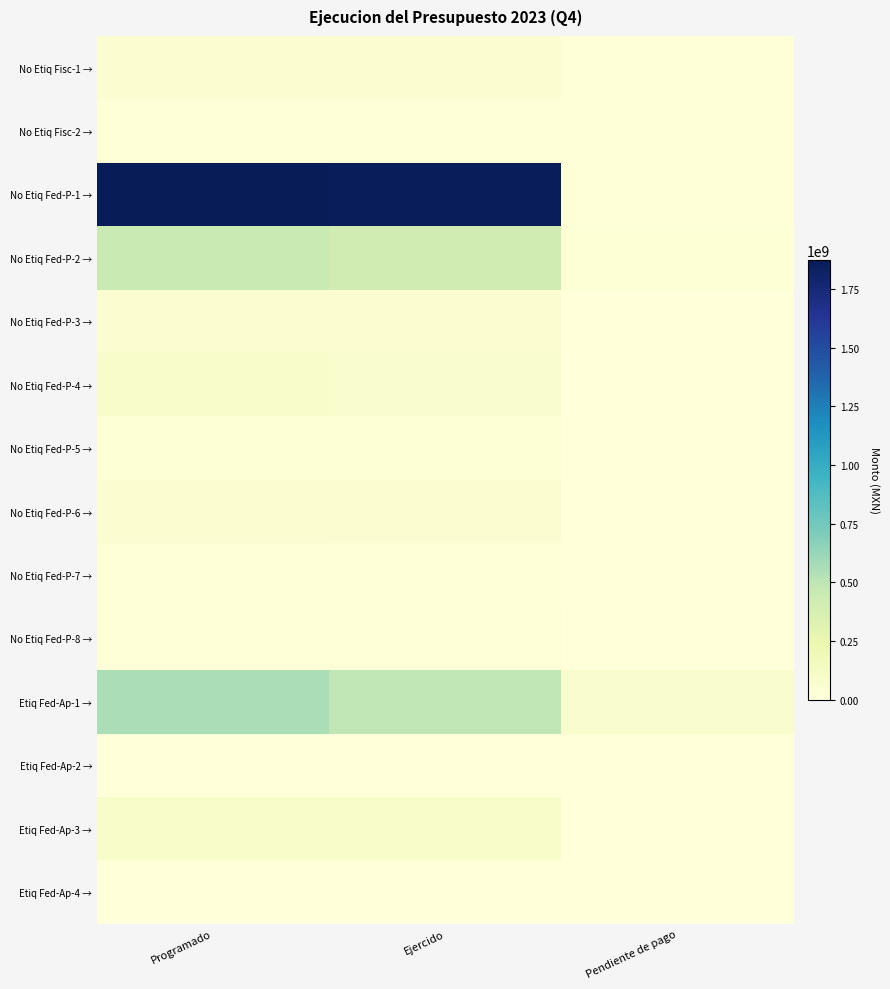

What is the difference between the highest and lowest values at Ejercido?

1860210908.1